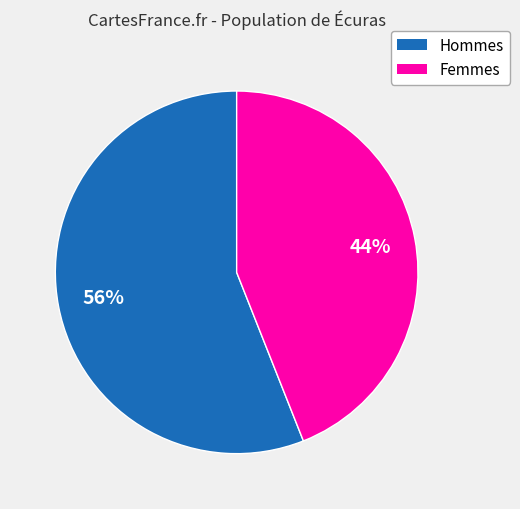

To the nearest percent, what is the average slice percentage?

50%